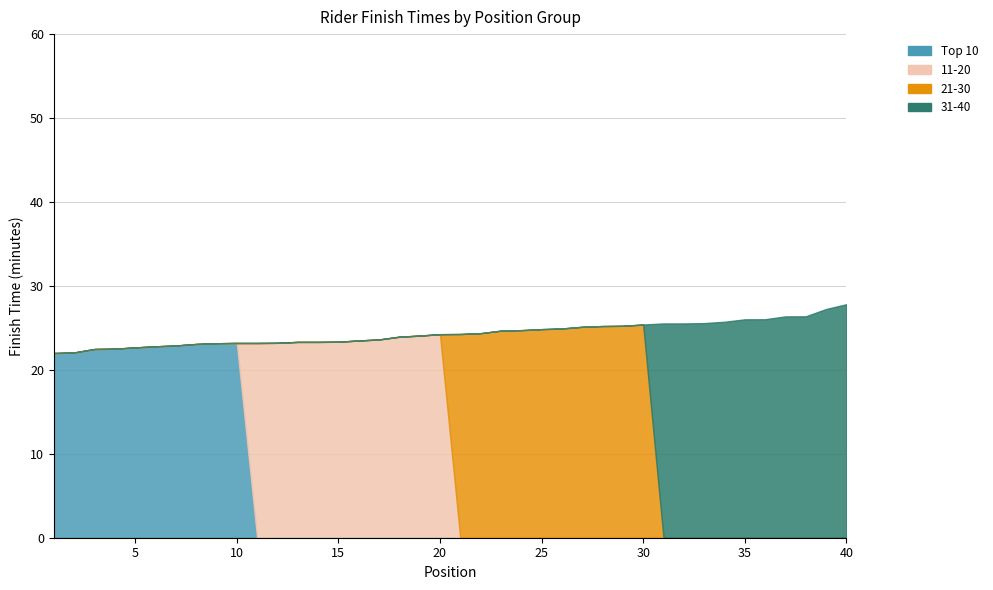

Rank the series by their maximum value, from highest to lowest.

31-40, 21-30, 11-20, Top 10